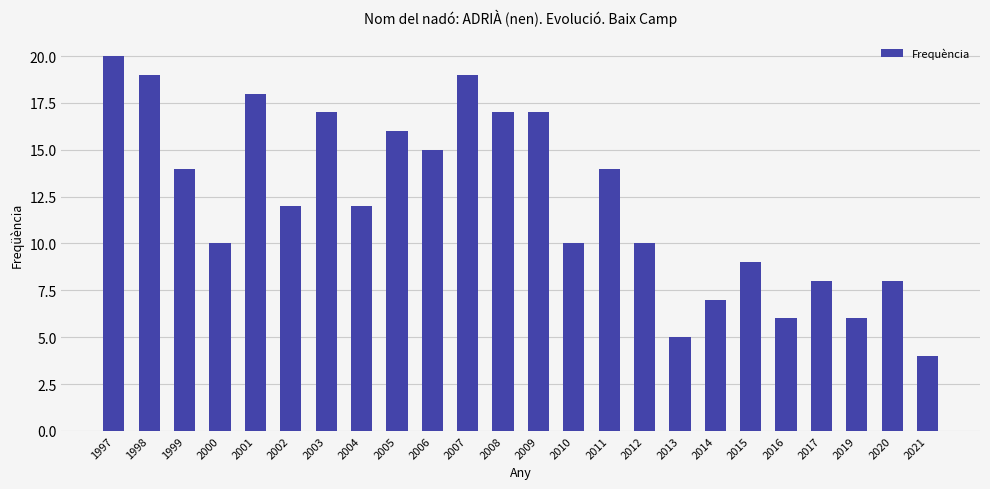

What is the difference between the second highest and second lowest values?

14